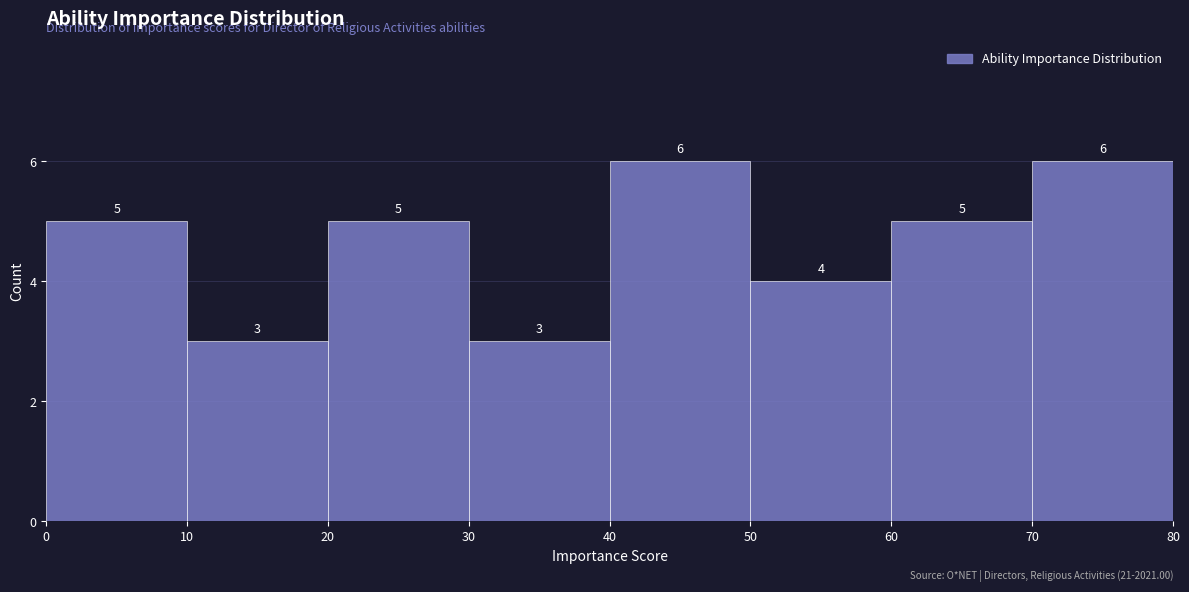

Reading left to right, transcribe this chart: for each bar, give the range it covers on the x-axis and its height.

0 to 10: 5
10 to 20: 3
20 to 30: 5
30 to 40: 3
40 to 50: 6
50 to 60: 4
60 to 70: 5
70 to 80: 6